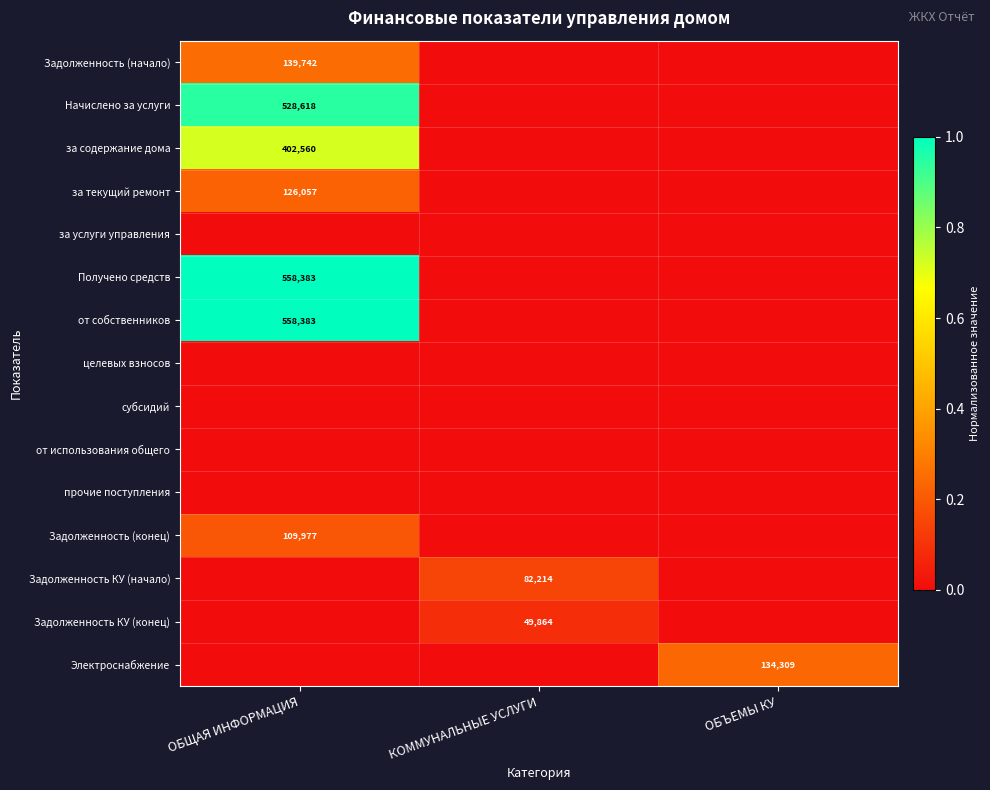

Which category has the lowest value across all series?

КОММУНАЛЬНЫЕ УСЛУГИ